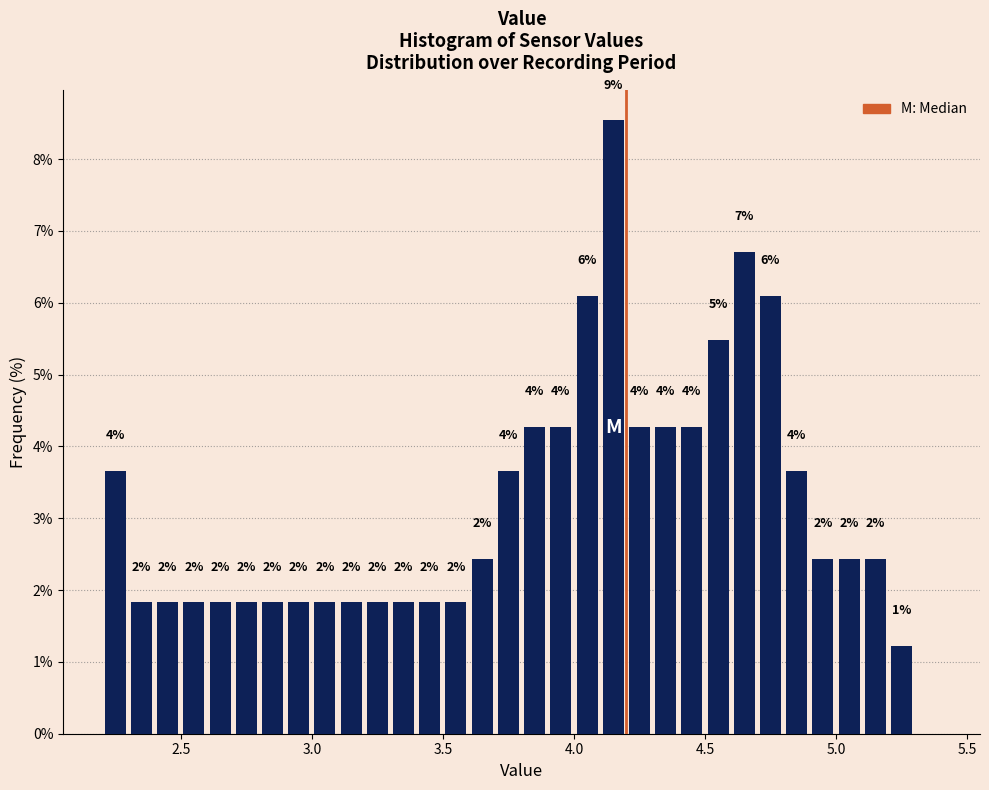

Read against the x-axis, roughly where is the centre of the tallest bar?

4.15